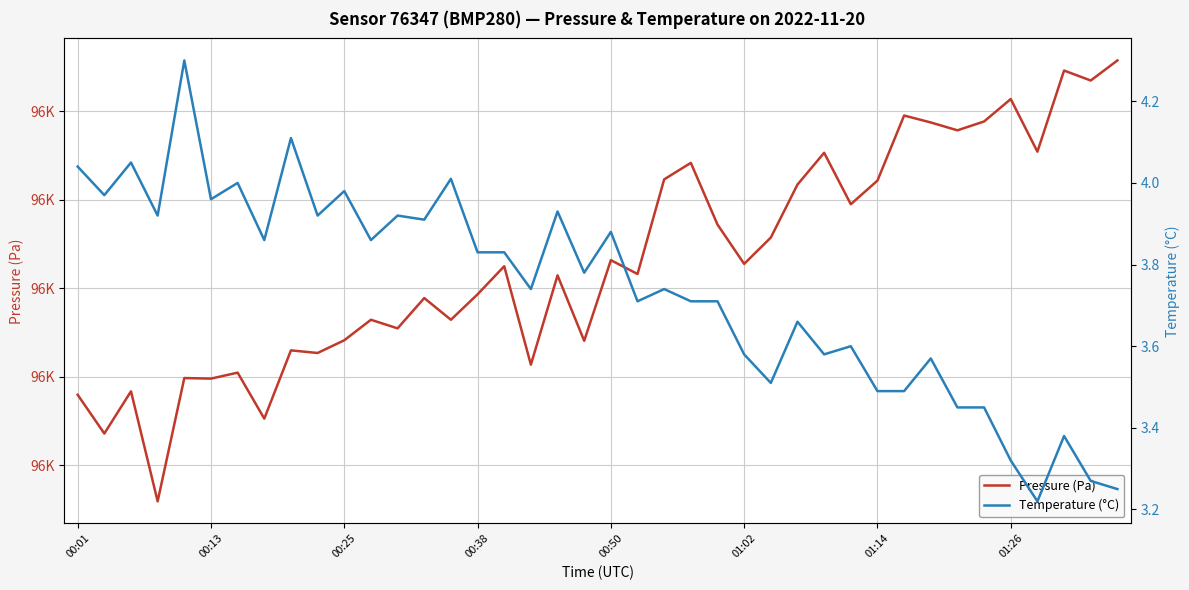

At which category is the sum across all series the highest?

39